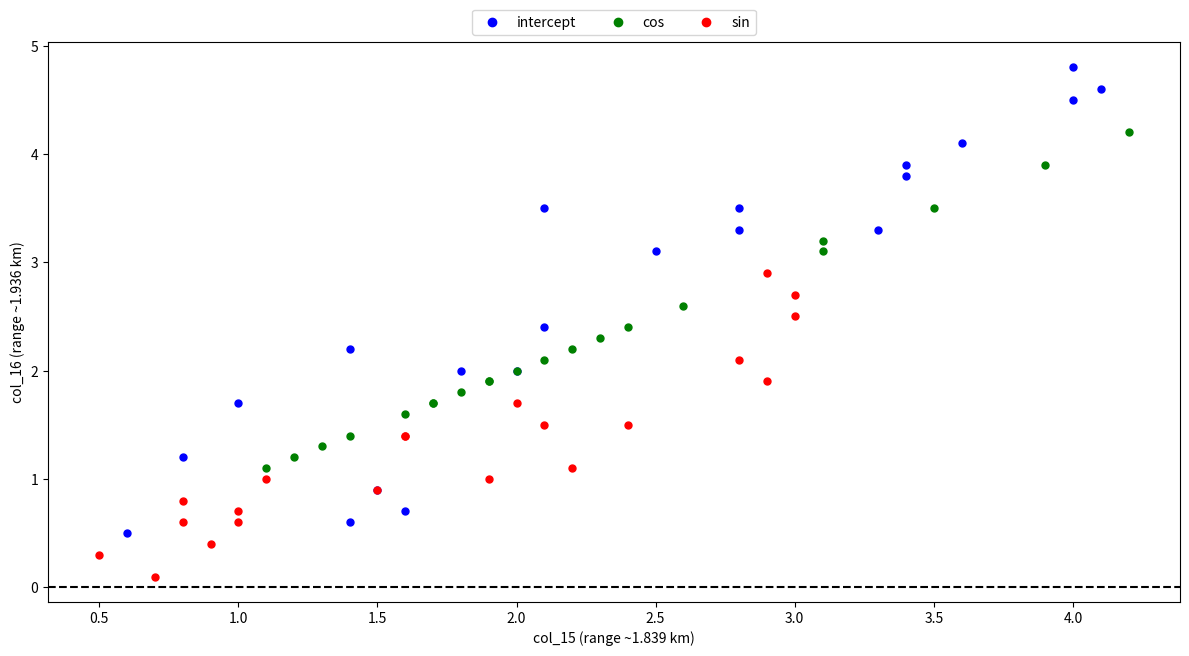

Which series reaches the minimum Y coordinate?

sin